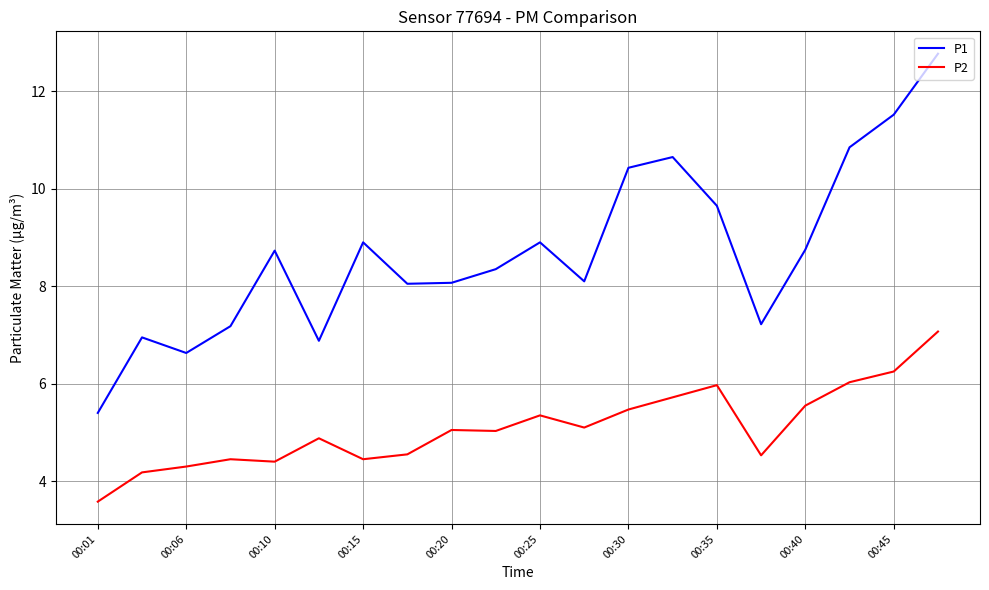

List the series in order of their overall mean, lowest first.

P2, P1